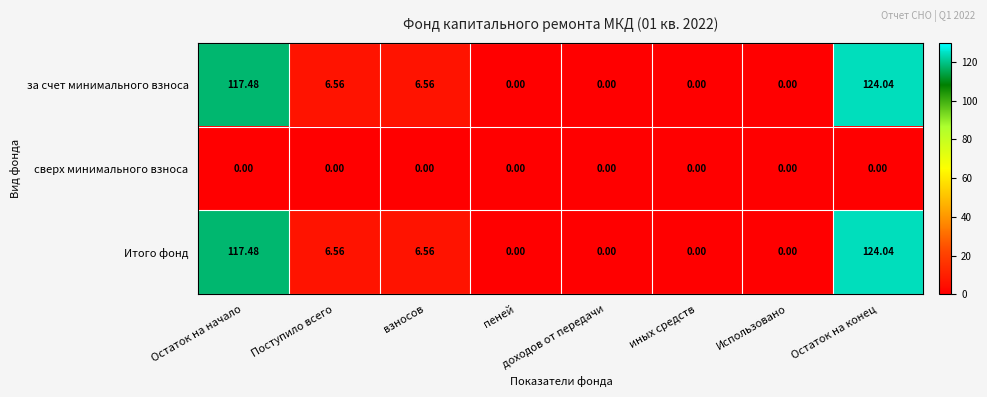

Which category has the highest value in the за счет минимального взноса series?

Остаток на конец